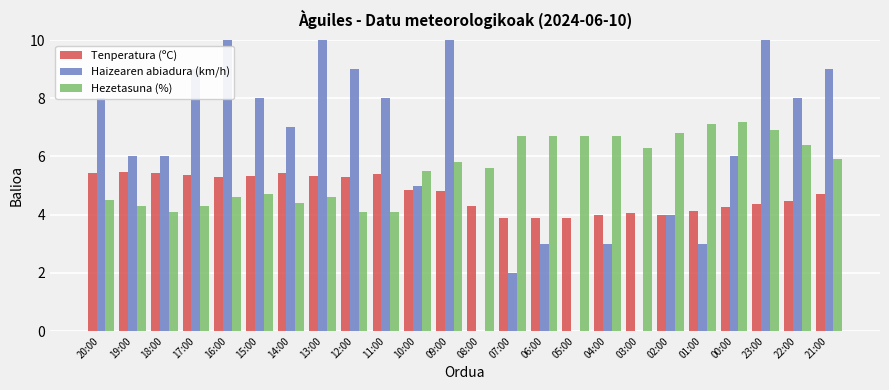

What is the difference between the Haizearen abiadura (km/h) values at 19:00 and 08:00?

6.0